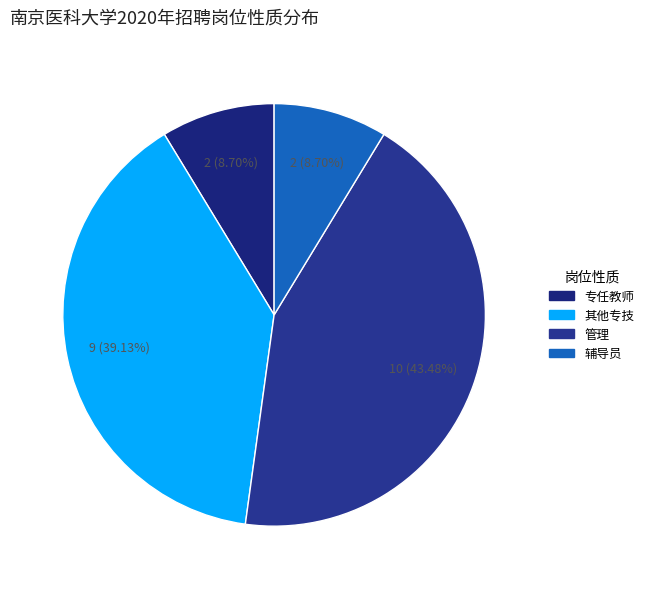

Count the number of slices in the pie.

4